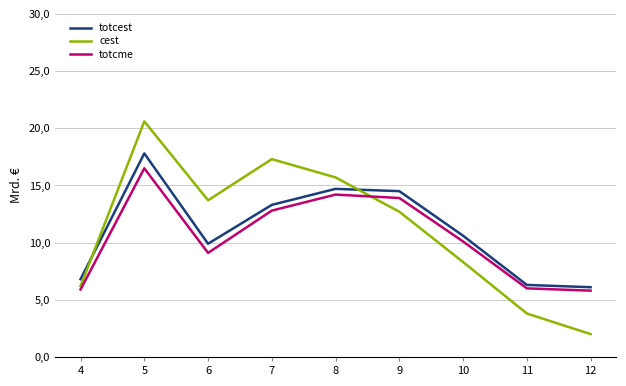

At which category does cest reach its first local valley?

6